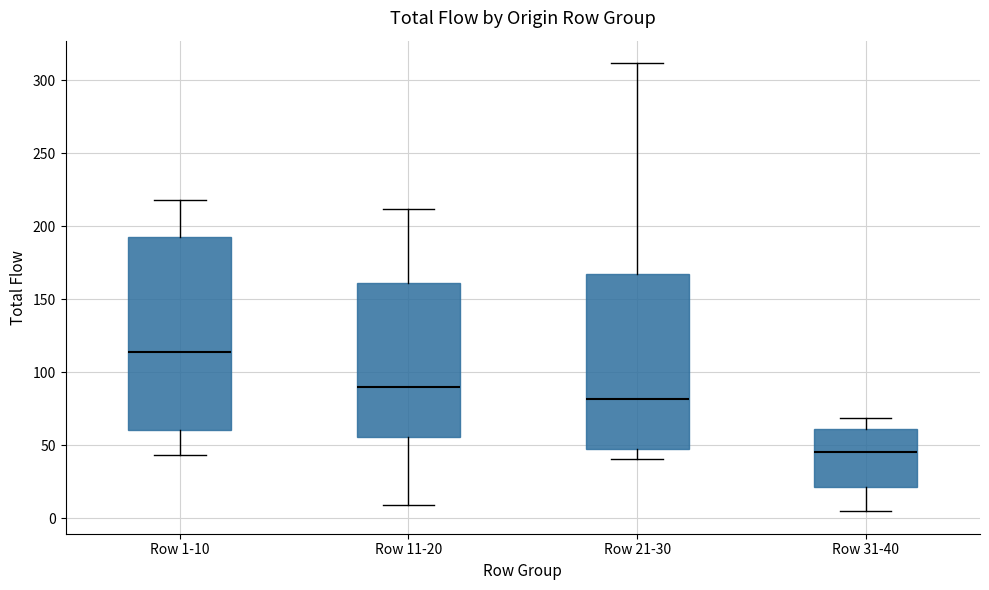

Which box's median line is the lowest?

Row 31-40